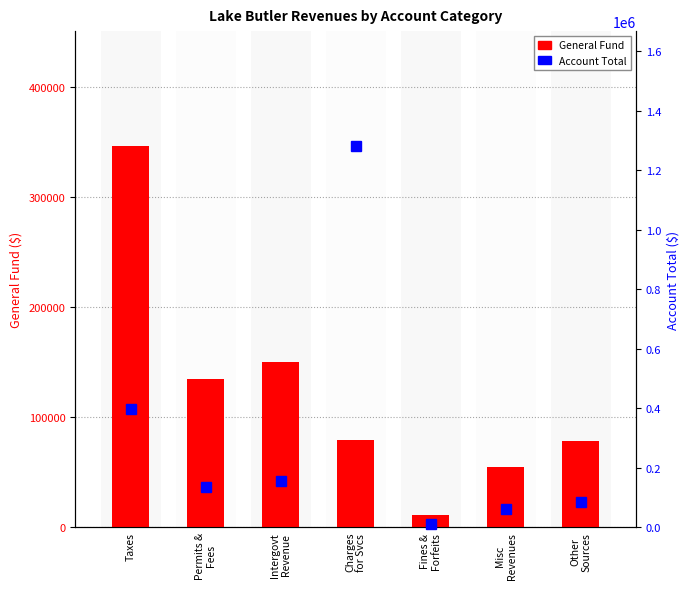

At which label does Account Total reach its minimum?

Fines &
Forfeits